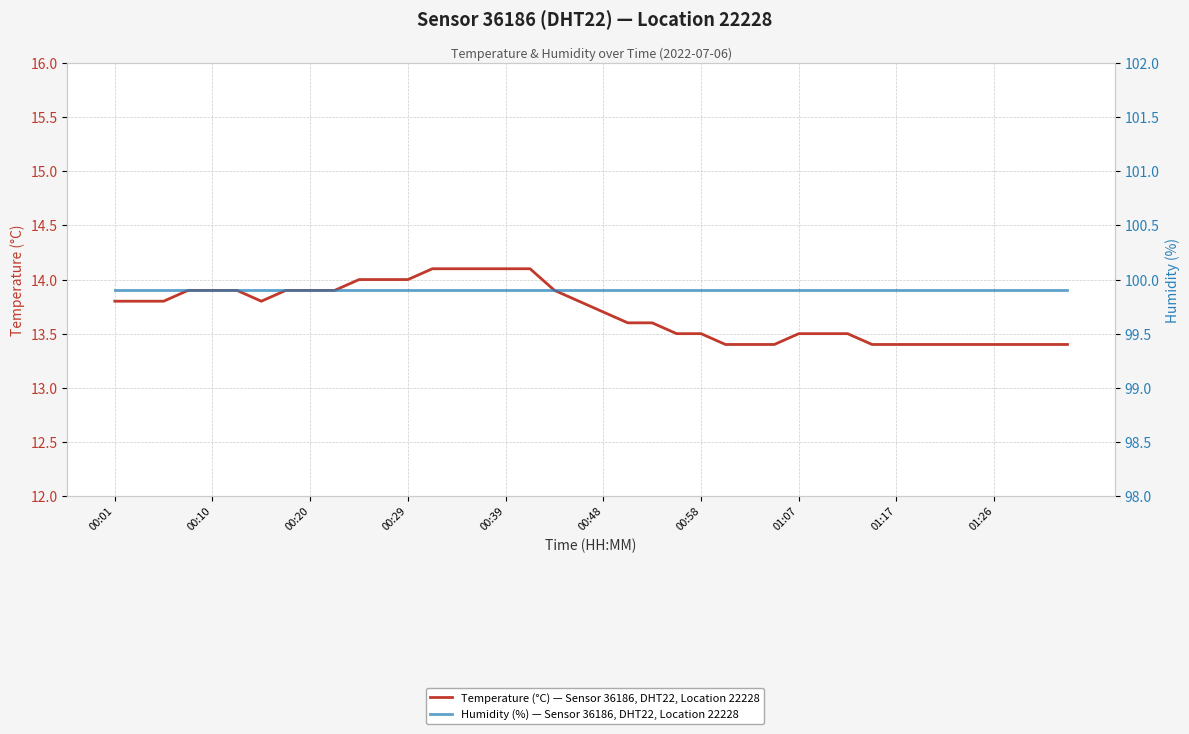

What is the greatest value displayed?

99.9